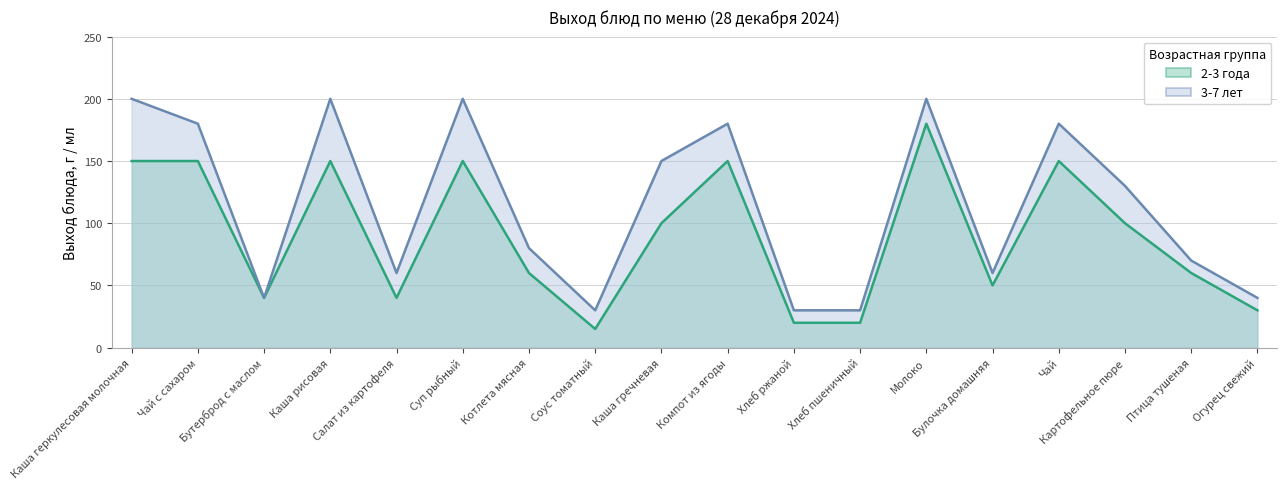

Does the chart display data point markers on the line(s)?

No